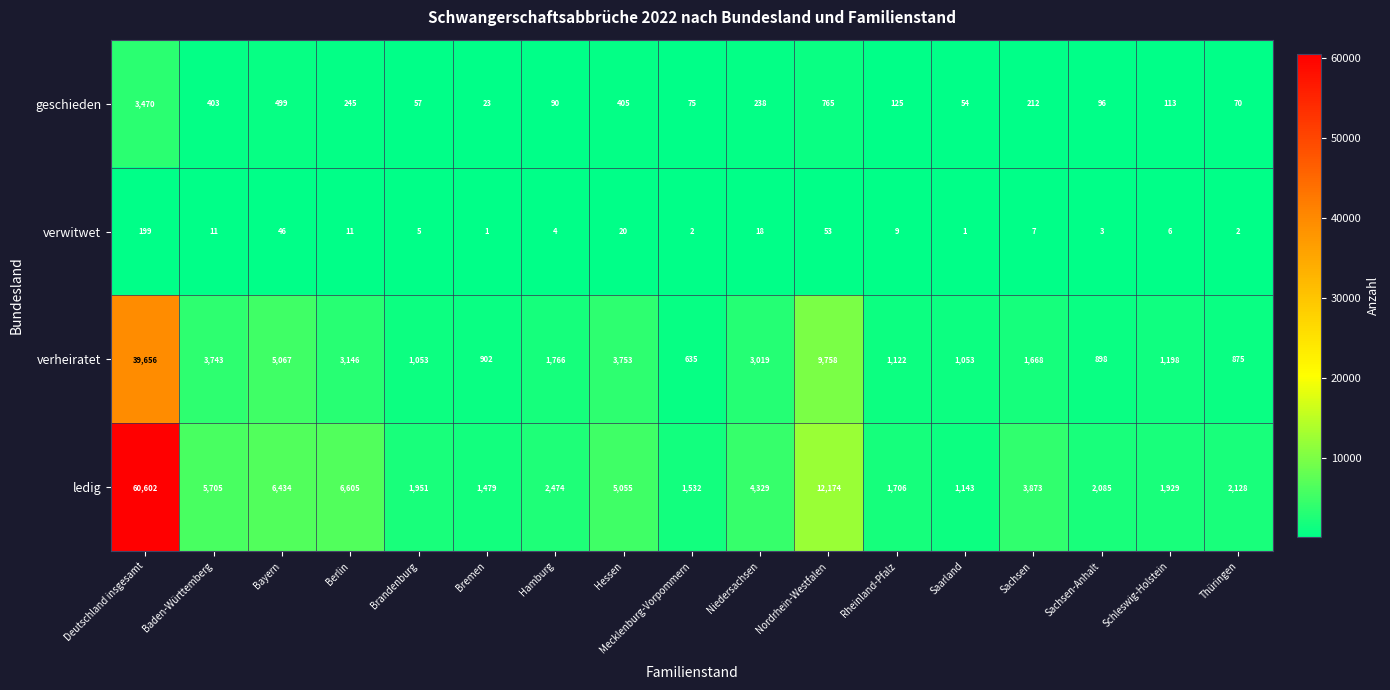

At which category is the sum across all series the highest?

Deutschland insgesamt